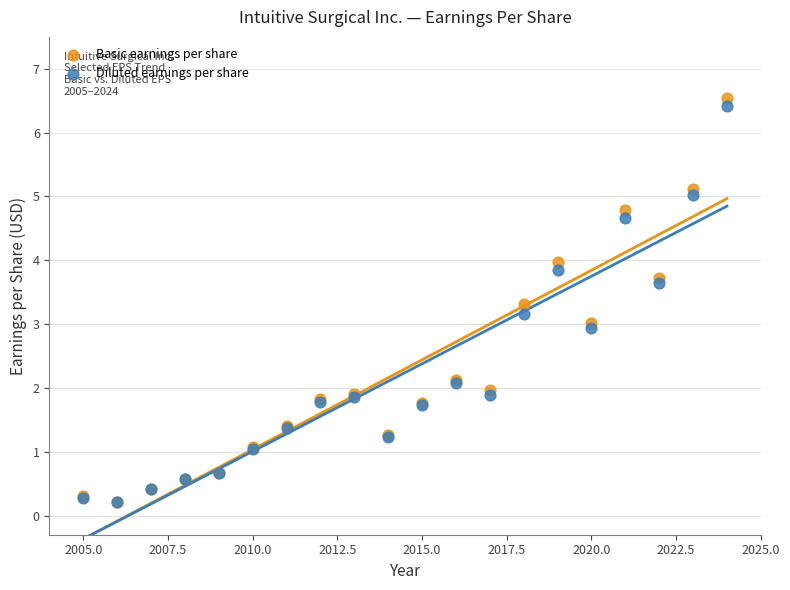

Which series has the largest Y range (max minus min)?

Basic earnings per share